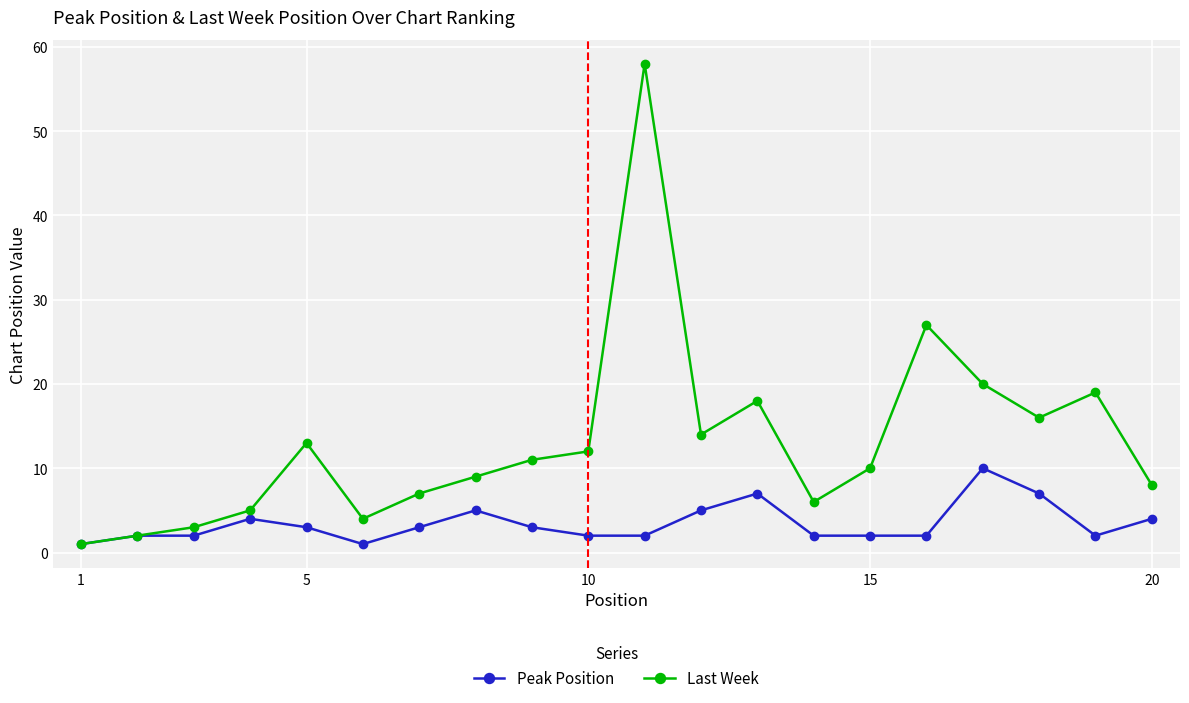

Which series has the largest range (max minus min)?

Last Week